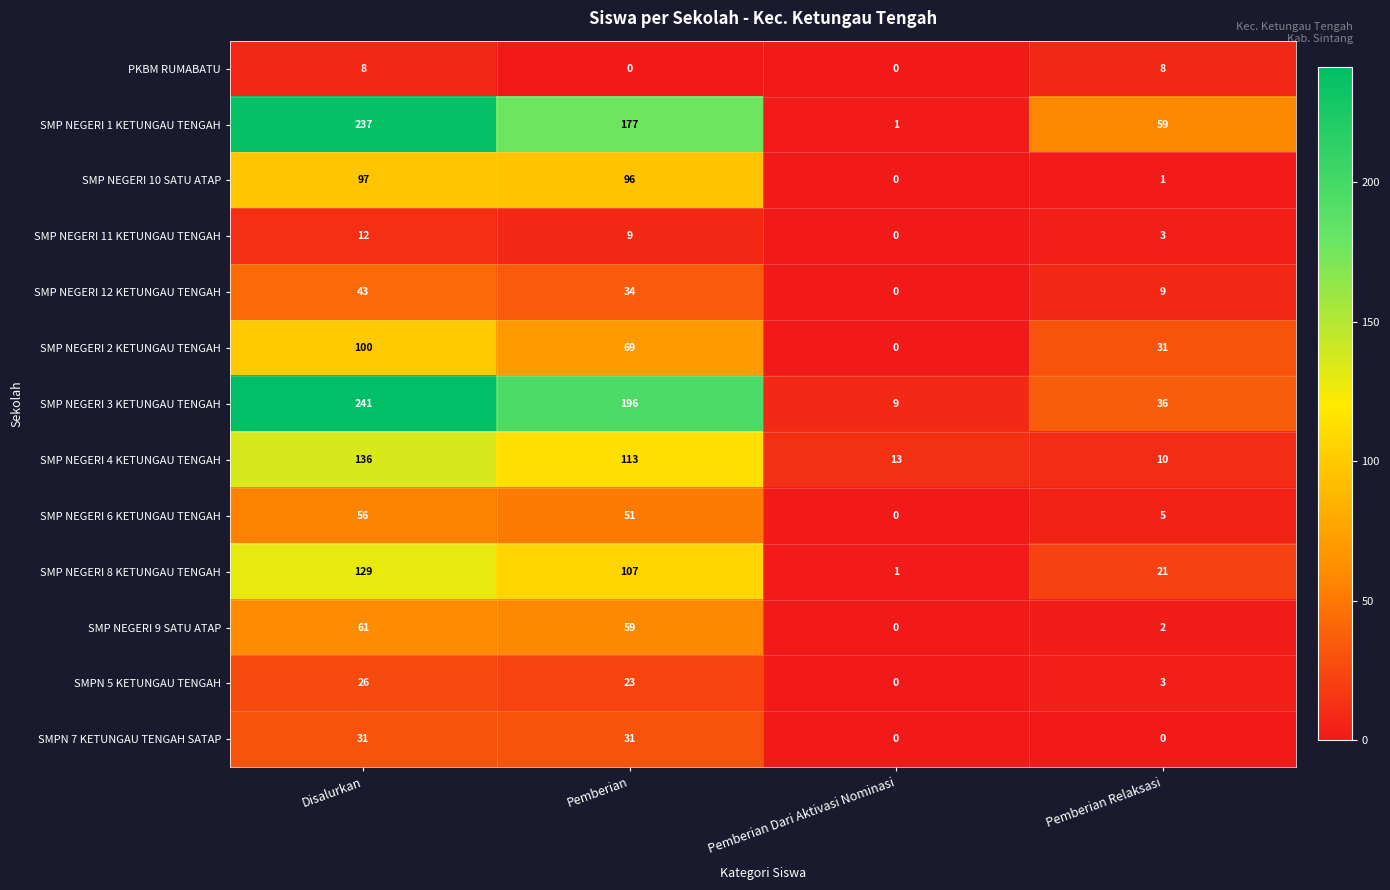

What is the difference between the highest and lowest values at Pemberian Dari Aktivasi Nominasi?

13